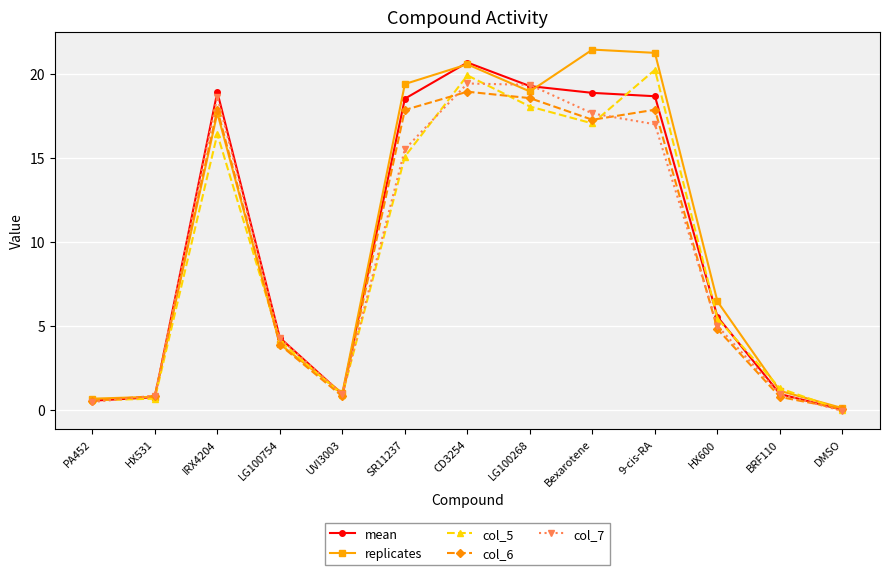

In col_5, how many points are lower than both neighbors (excluding endpoints)?

2